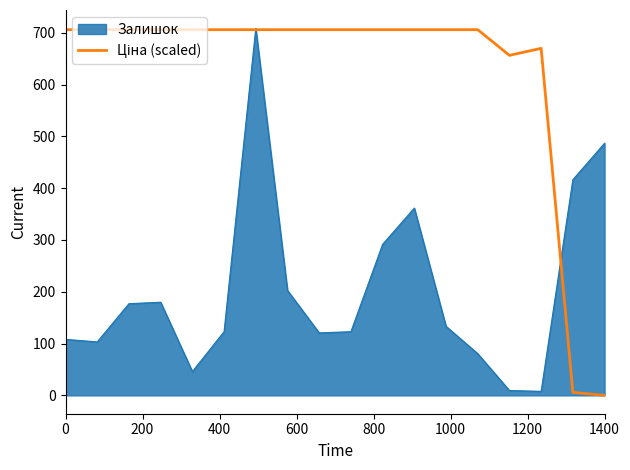

What is the maximum value shown in the chart?

708.6